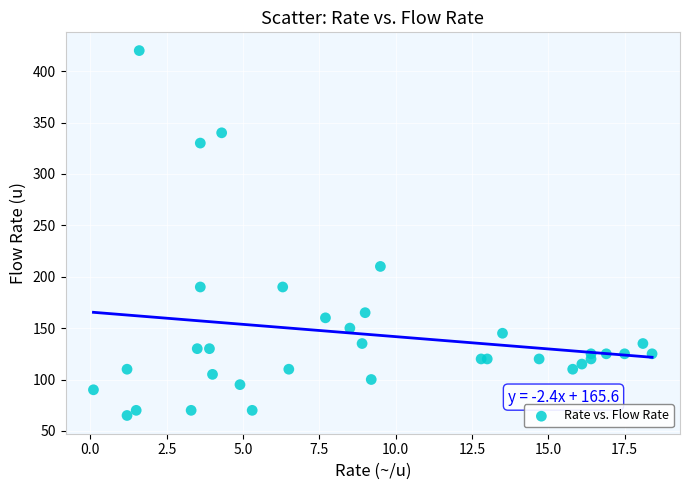

What Y value in the scatter plot is closest to 242?

210